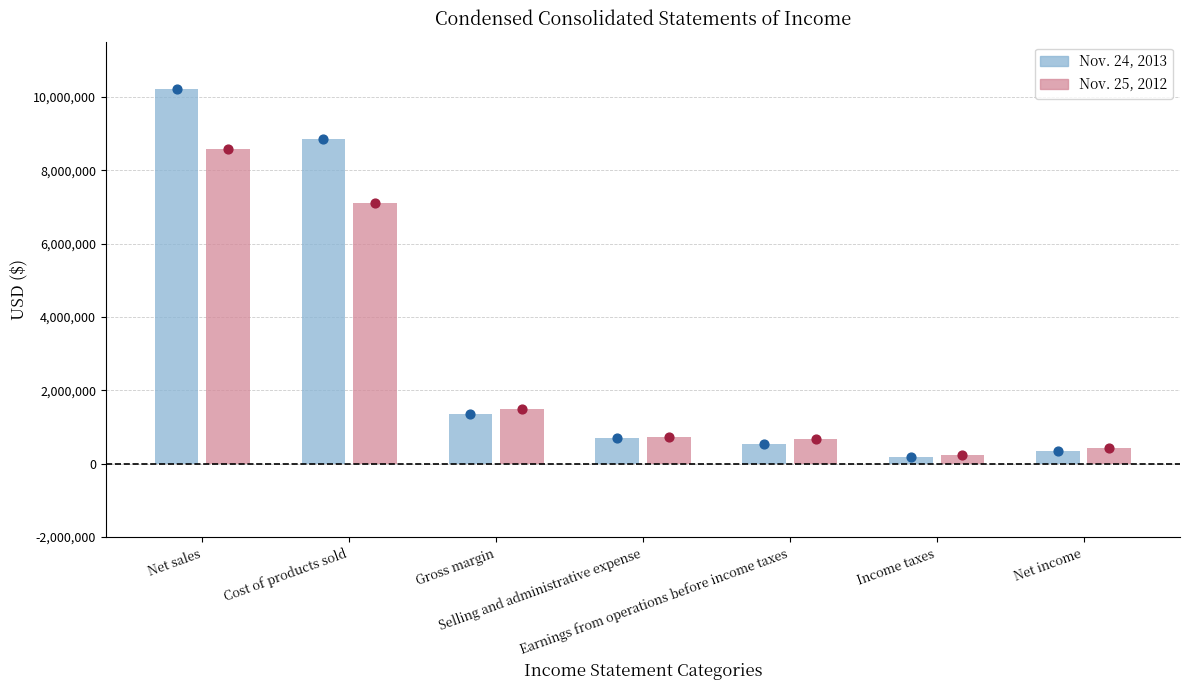

Which series has the largest total across all categories?

Nov. 24, 2013